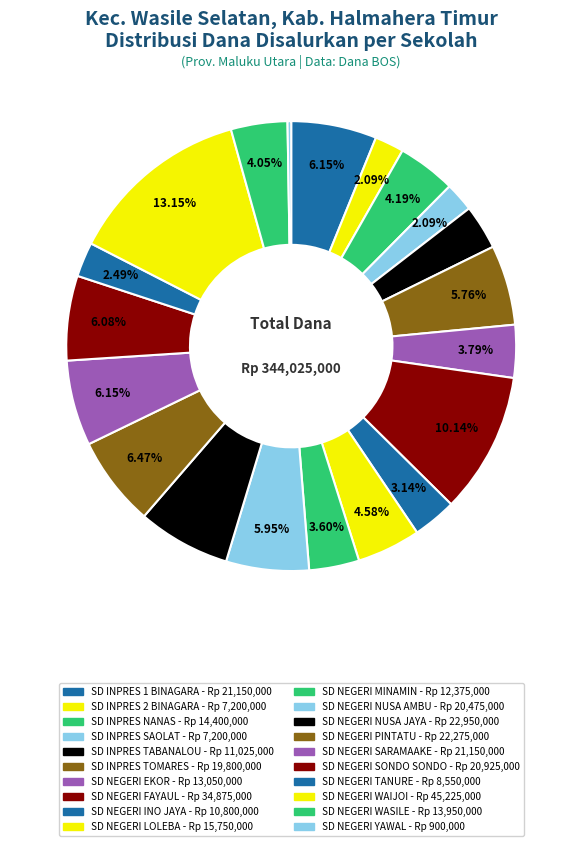

Approximately how many times larger is the value at SD NEGERI INO JAYA compared to SD NEGERI WAIJOI?

0.2